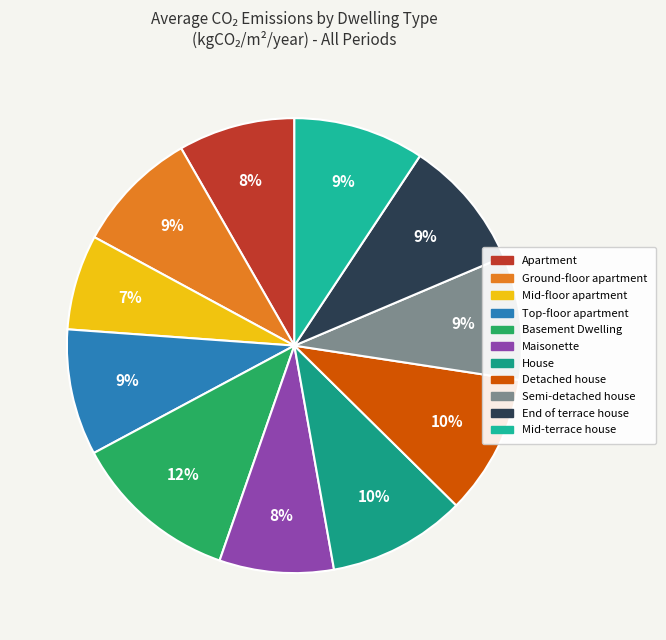

How many segments does this pie chart have?

11